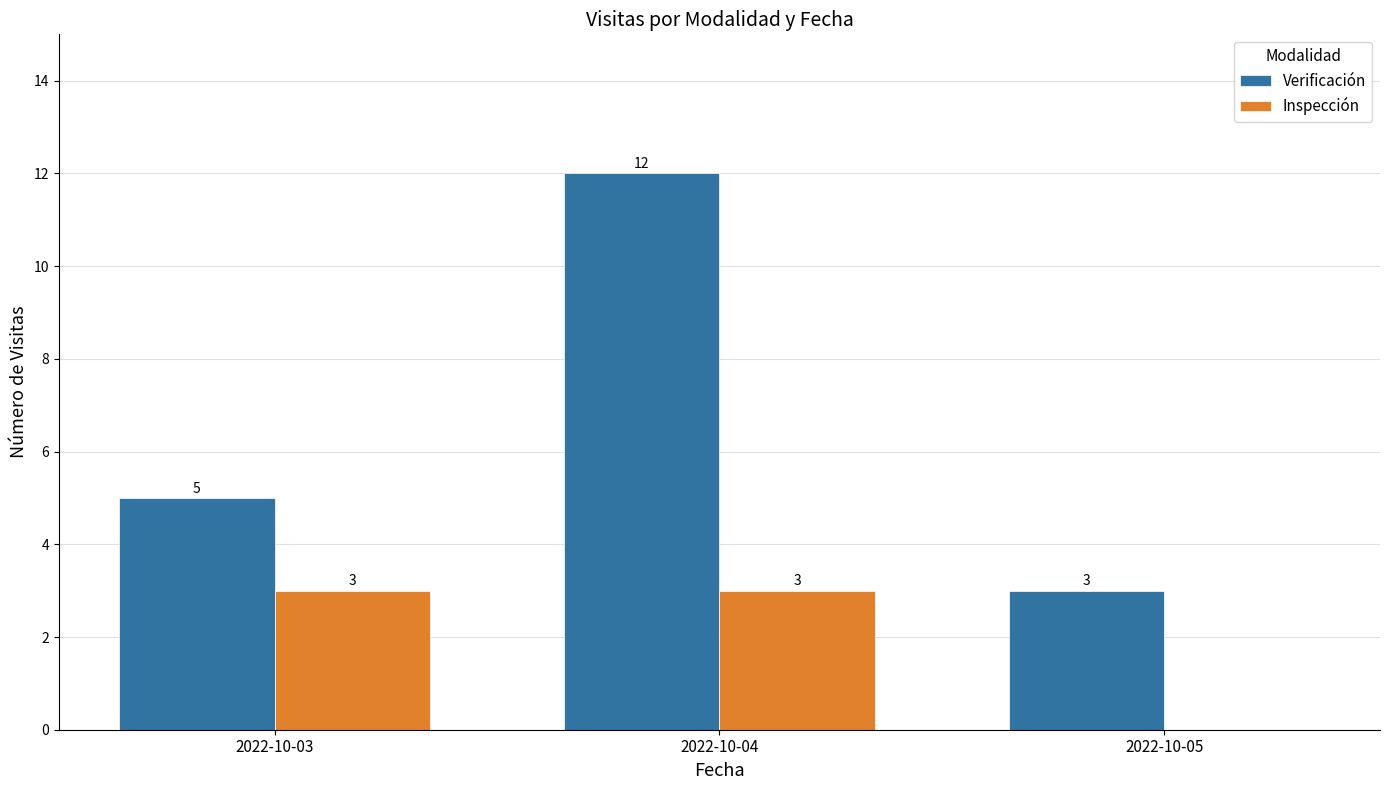

What is the total value across all series at 2022-10-04?

15